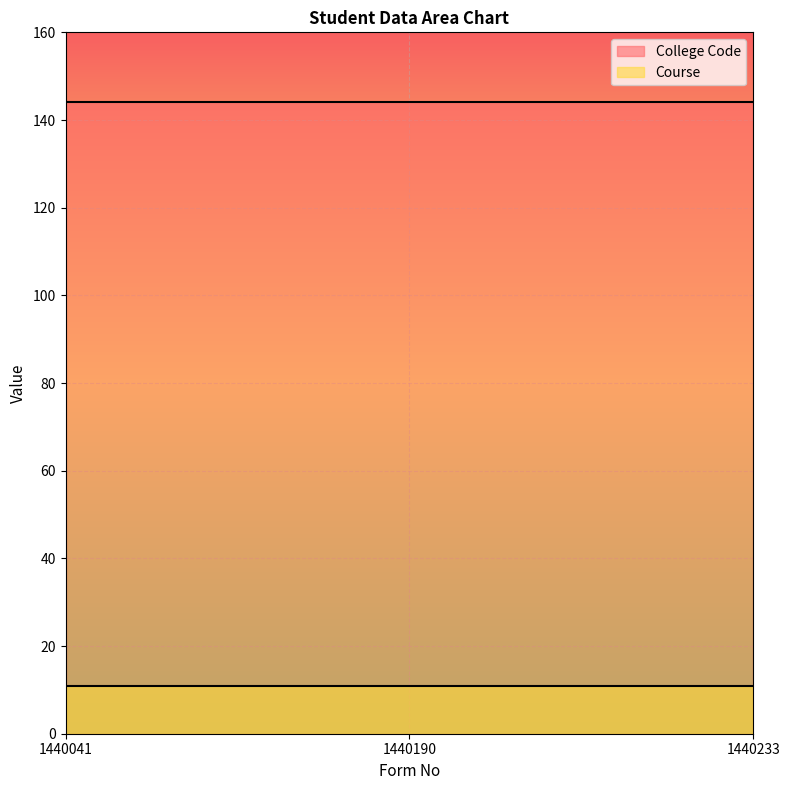

Which series has the largest total across all categories?

College Code